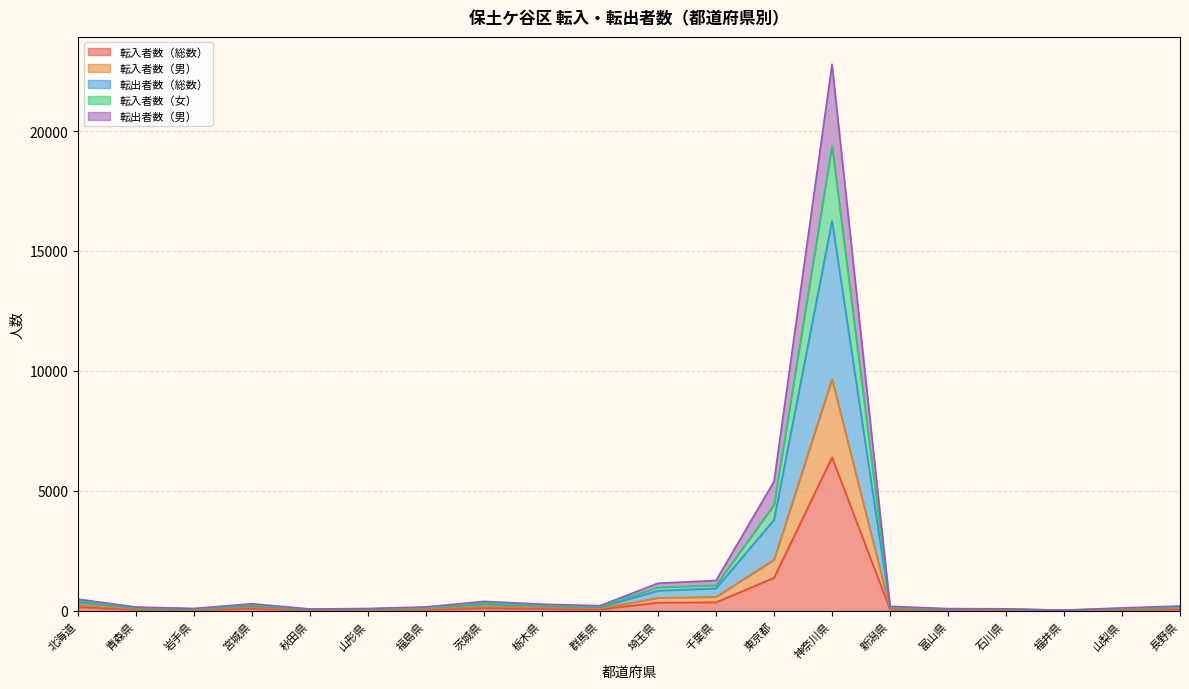

At which category is the sum across all series the highest?

神奈川県